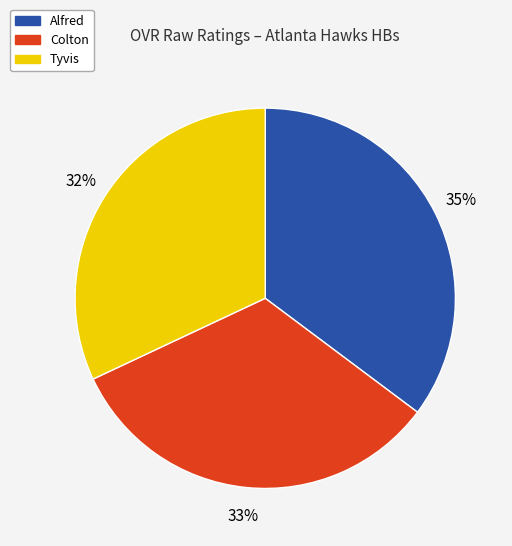

Is it true that Alfred is 21% of the pie?

False